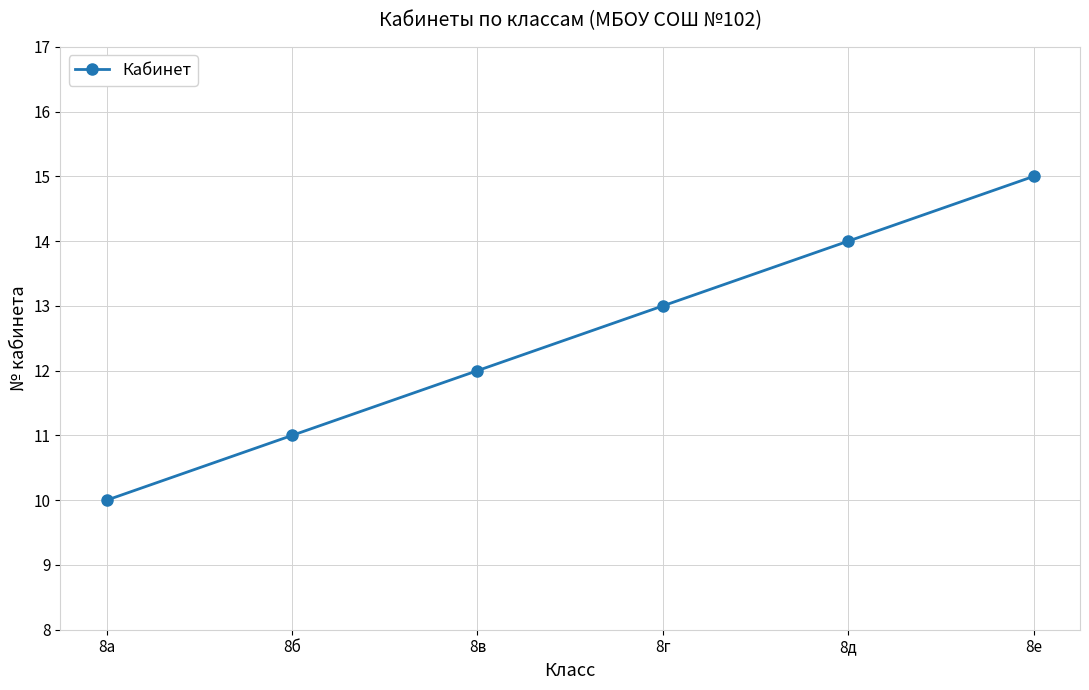

What is the greatest value displayed?

15